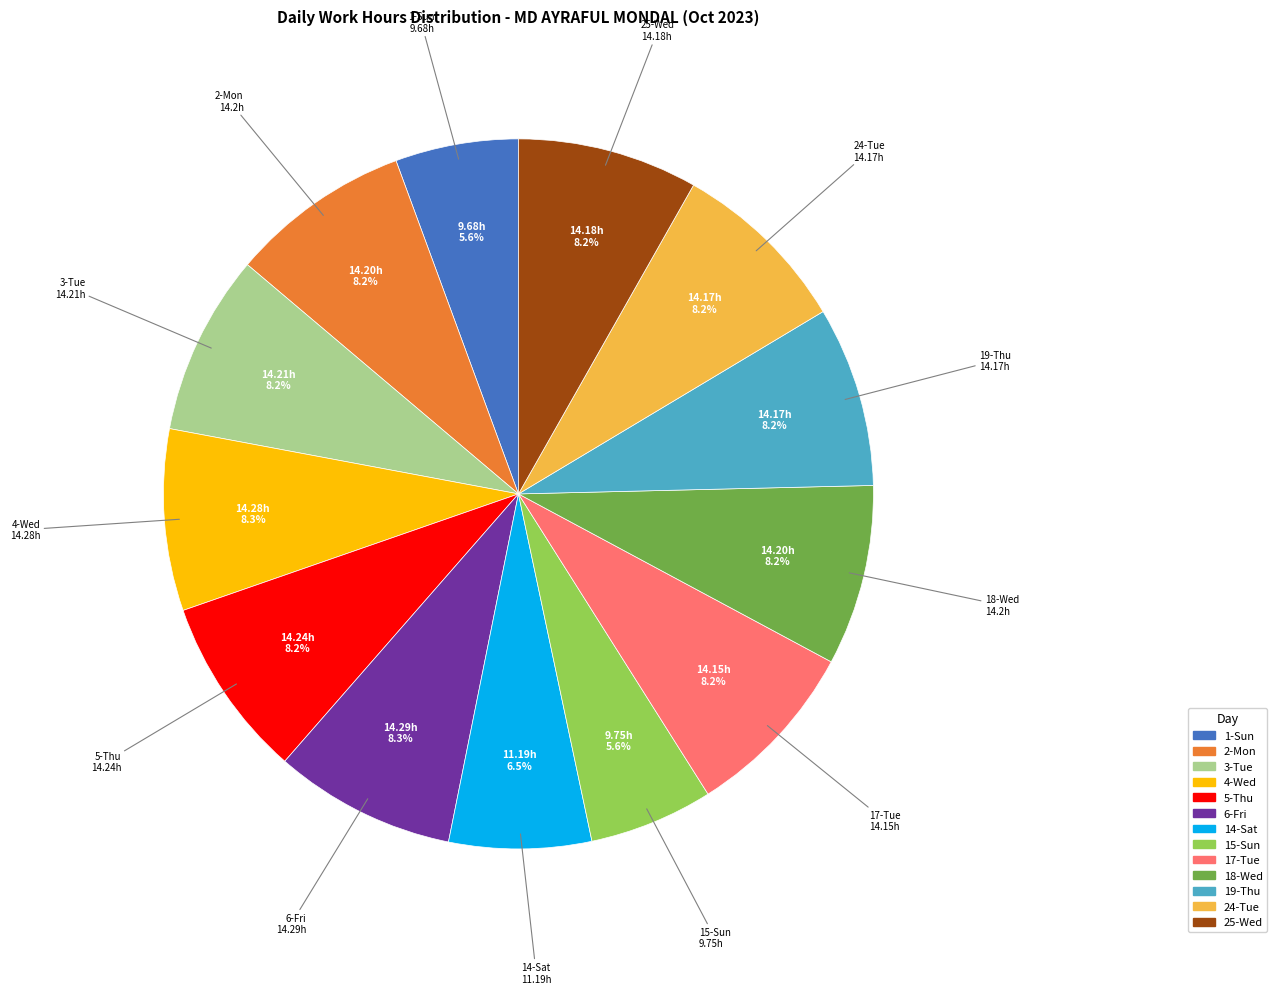

What is the ratio of the value at 5-Thu to the value at 25-Wed?

1.0